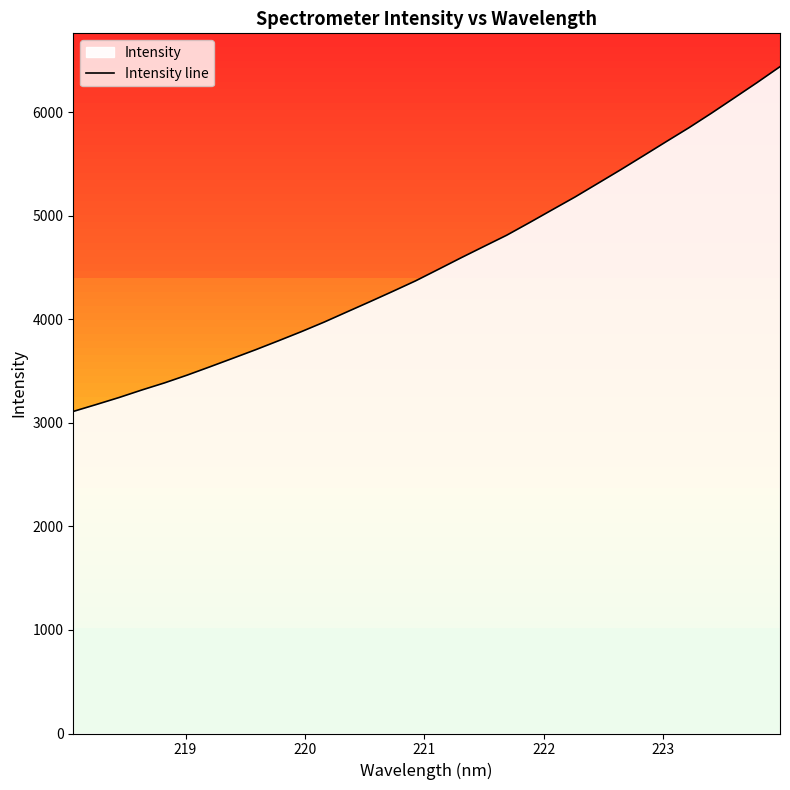

What is the maximum value shown in the chart?

6440.9